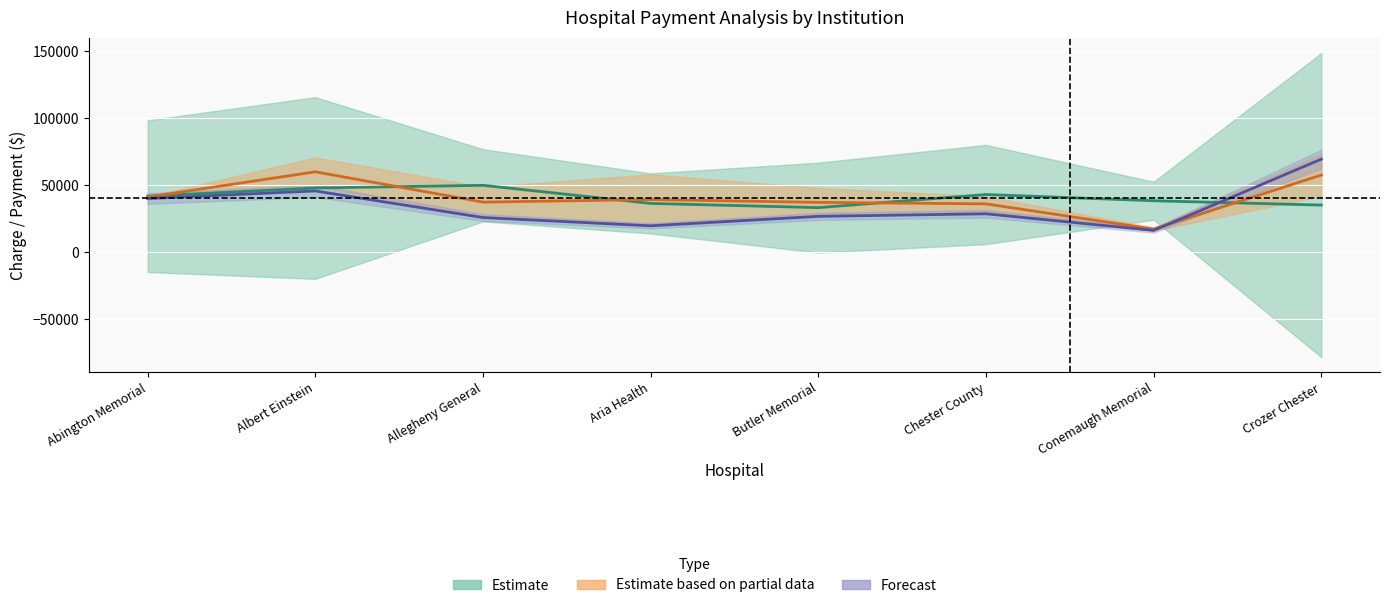

How many times do avg_medicare_payment and actual_avg_charge cross each other?

1